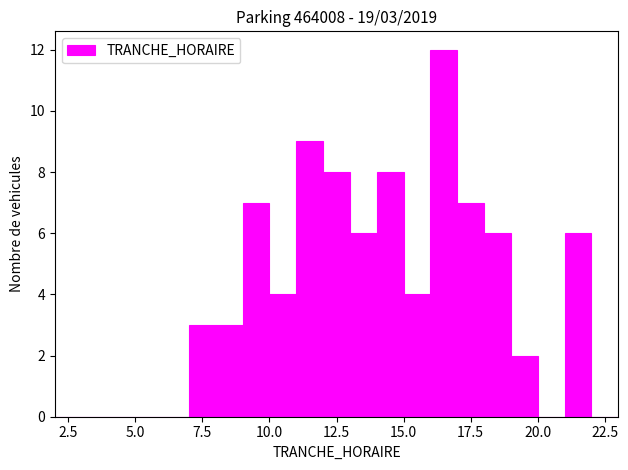

Read against the x-axis, roughly where is the centre of the tallest bar?

16.5